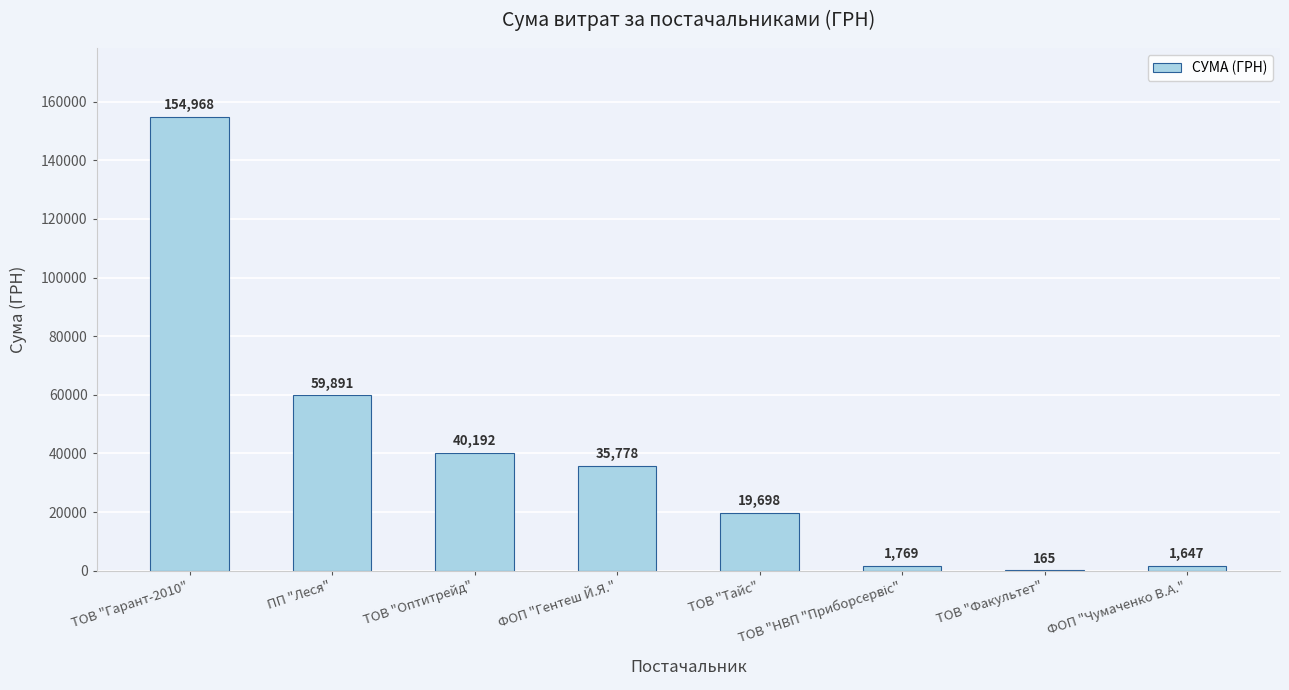

Between ТОВ "Оптитрейд" and ТОВ "Гарант-2010", which is larger?

ТОВ "Гарант-2010"